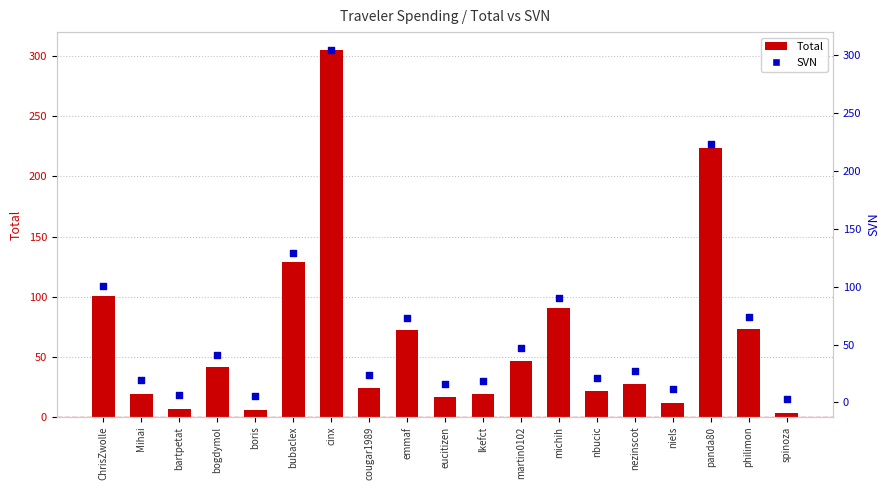

At which category is the sum across all series the highest?

cinx